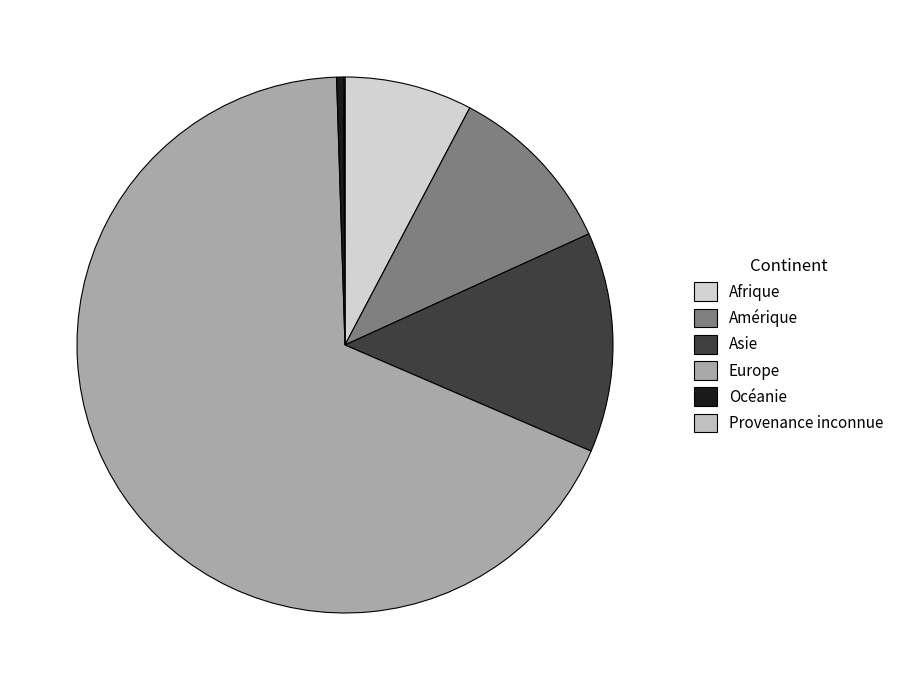

Combined, what portion of the pie is Afrique and Amérique?

18.2%